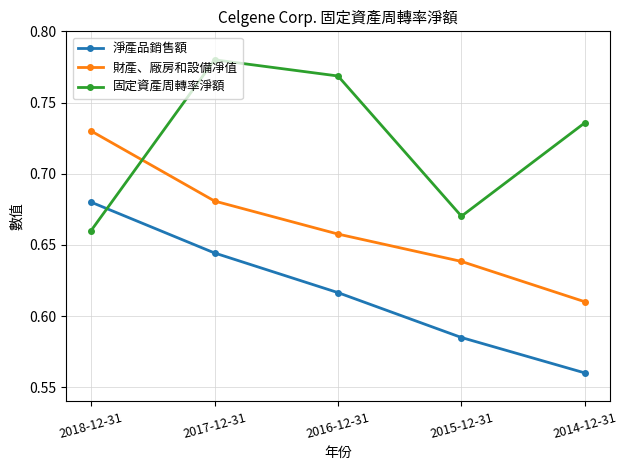

Rank the series at 2018-12-31 from lowest to highest value.

固定資產周轉率淨額, 淨產品銷售額, 財產、廠房和設備凈值